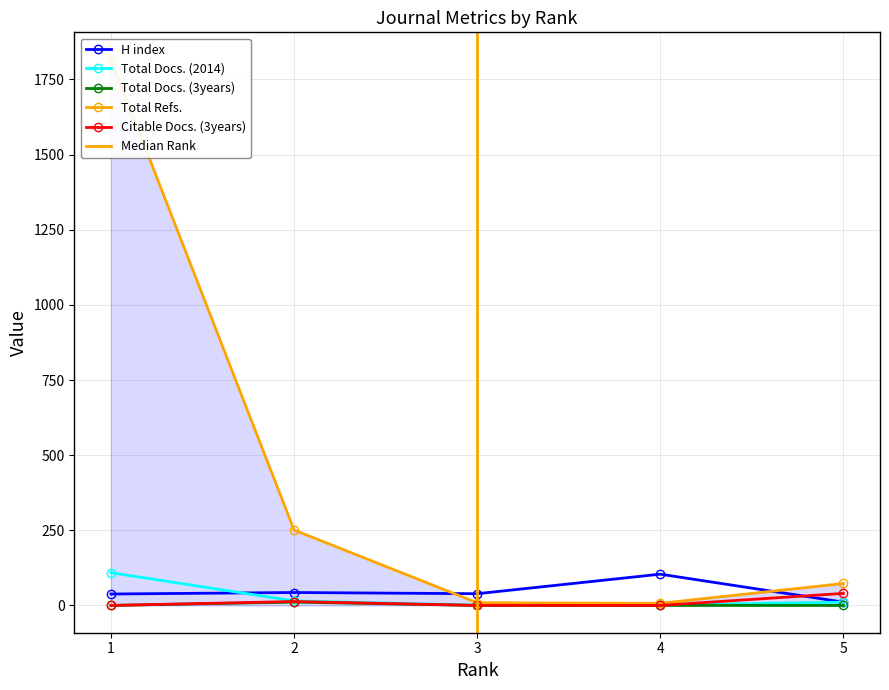

At which label is Total Docs. (2014) closest to 55?

2